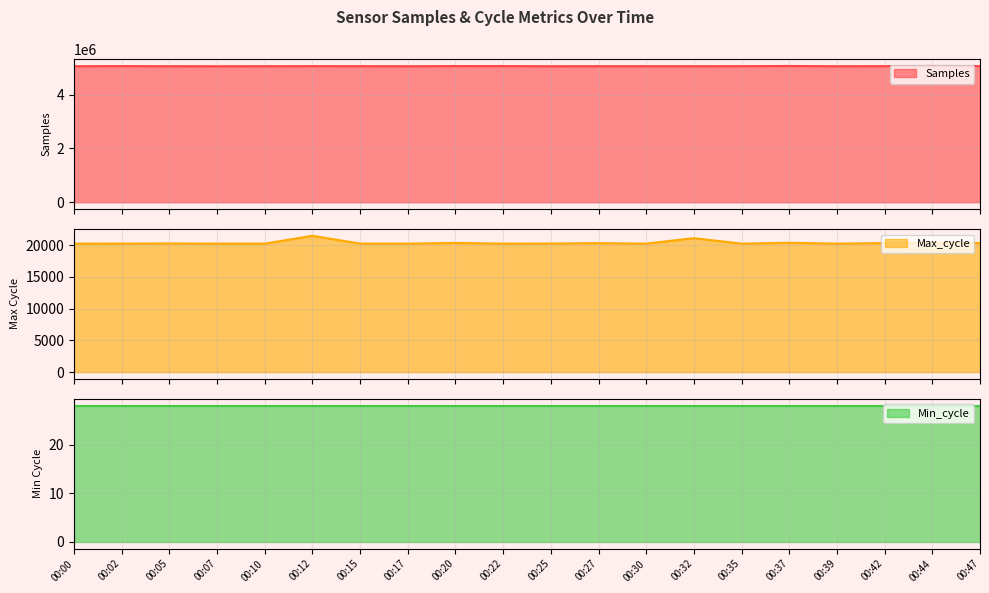

How many data points in Max_cycle are less than 20246?

10